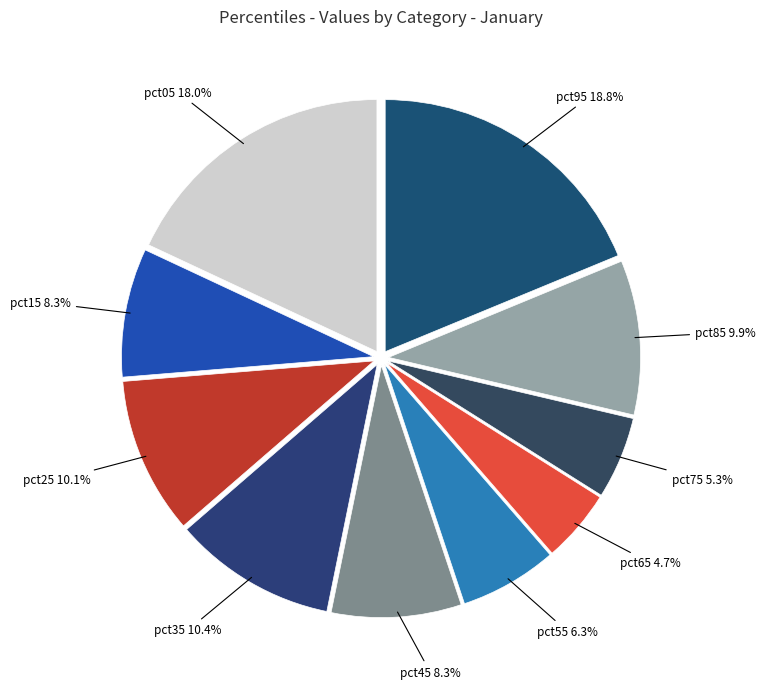

To the nearest percent, what portion does pct95 represent?

19%